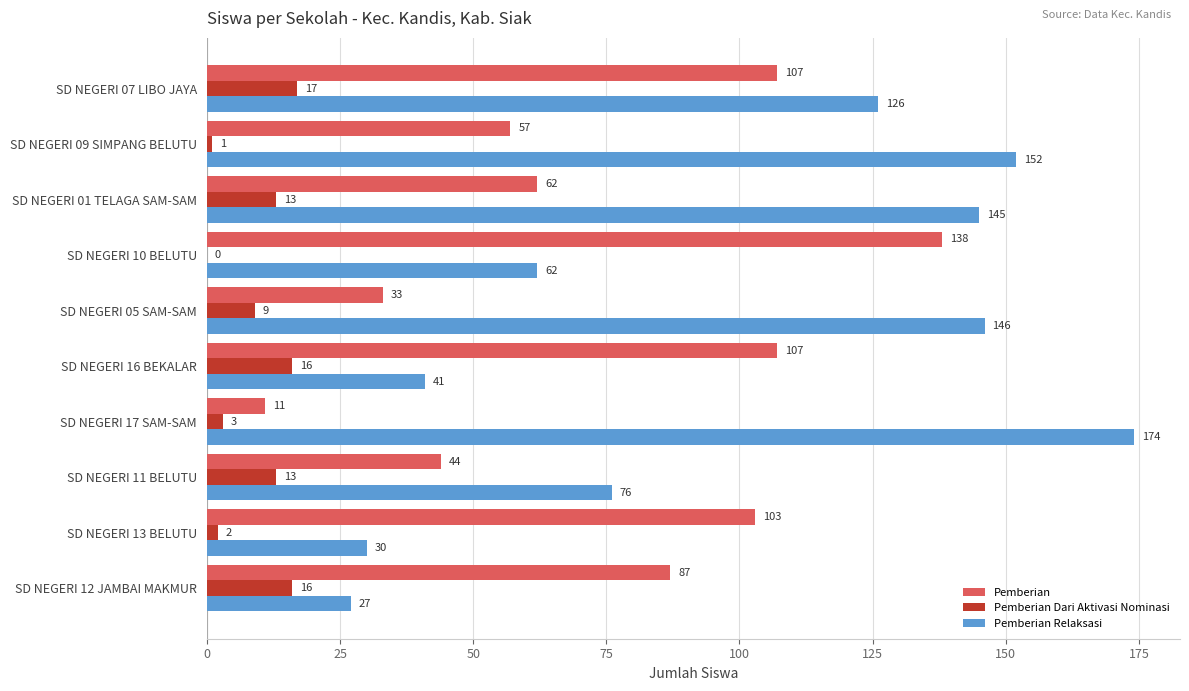

What is the greatest value displayed?

174